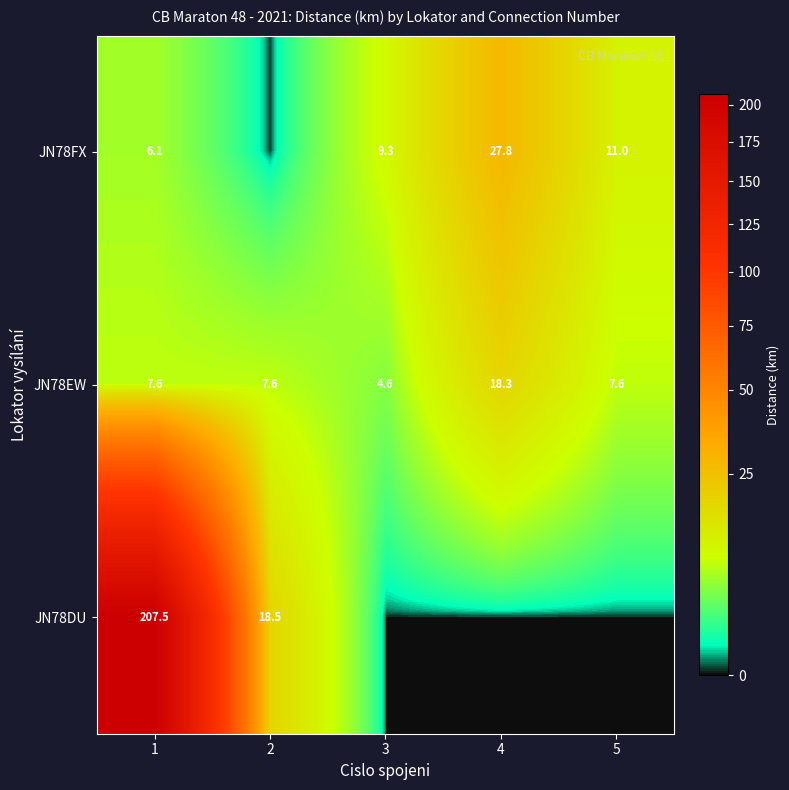

What is the average value of the JN78EW series?

9.1